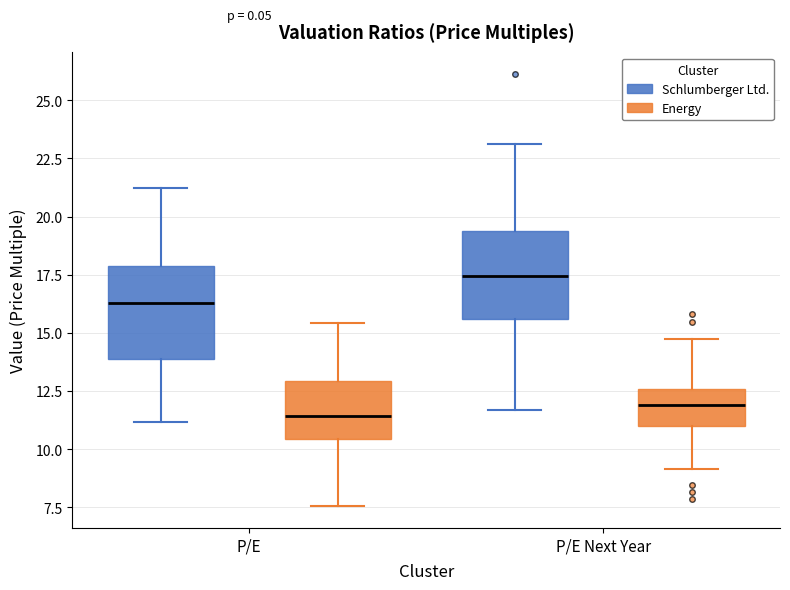

Which box has the highest median line?

P/E Next Year (Schlumberger Ltd.)